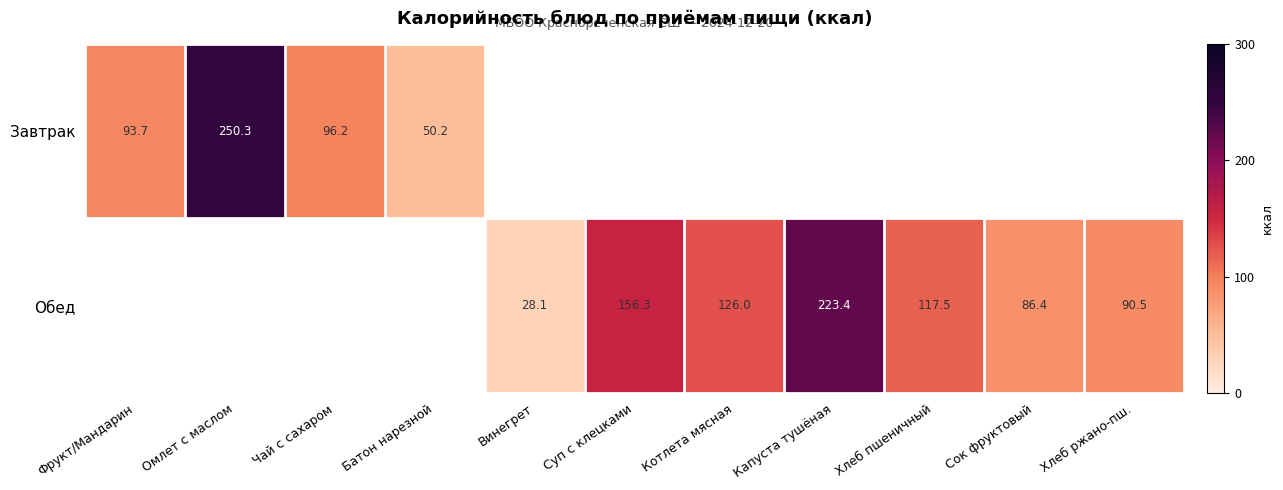

Which category has the highest value across all series?

Омлет с маслом